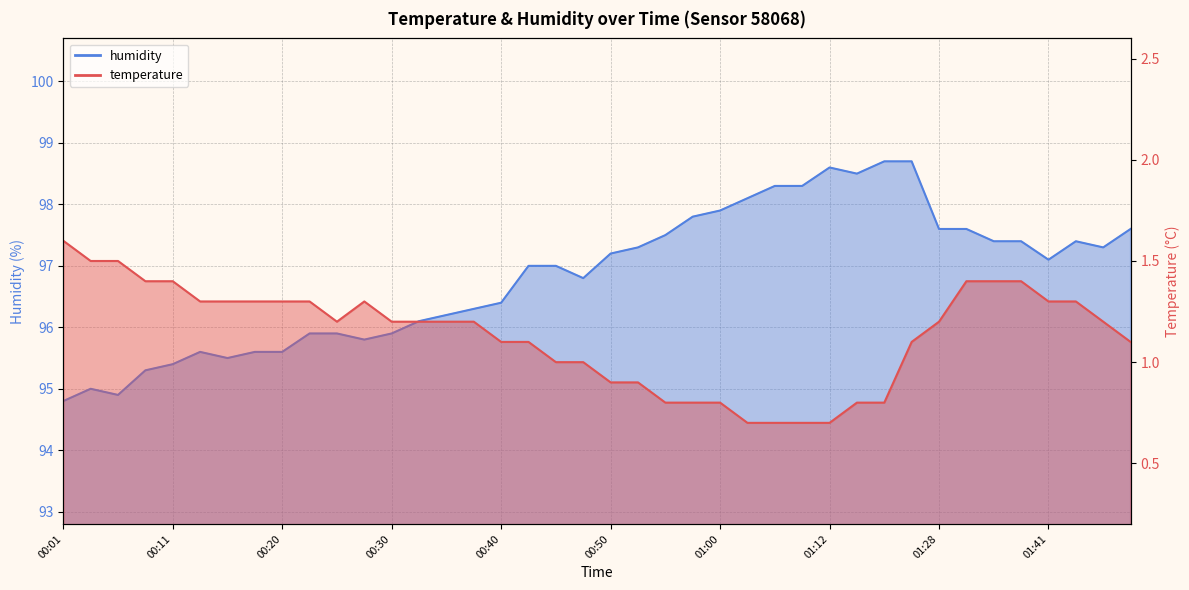

Where is temperature nearest to the value 1?

00:45